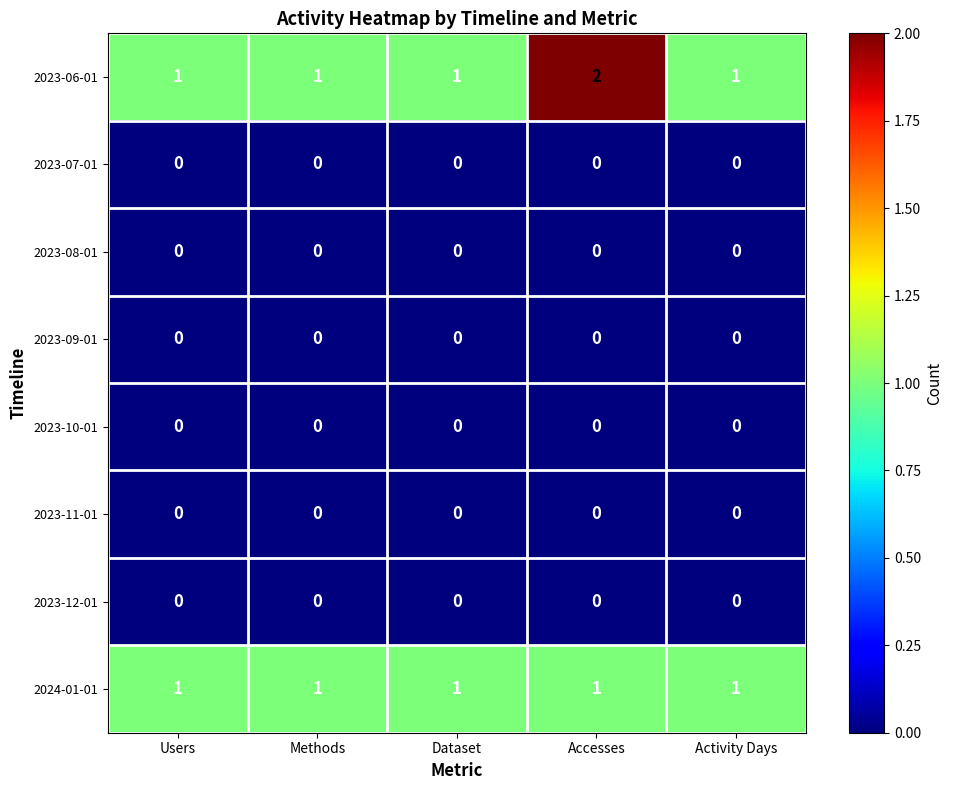

Which series has the widest spread of values?

2023-06-01